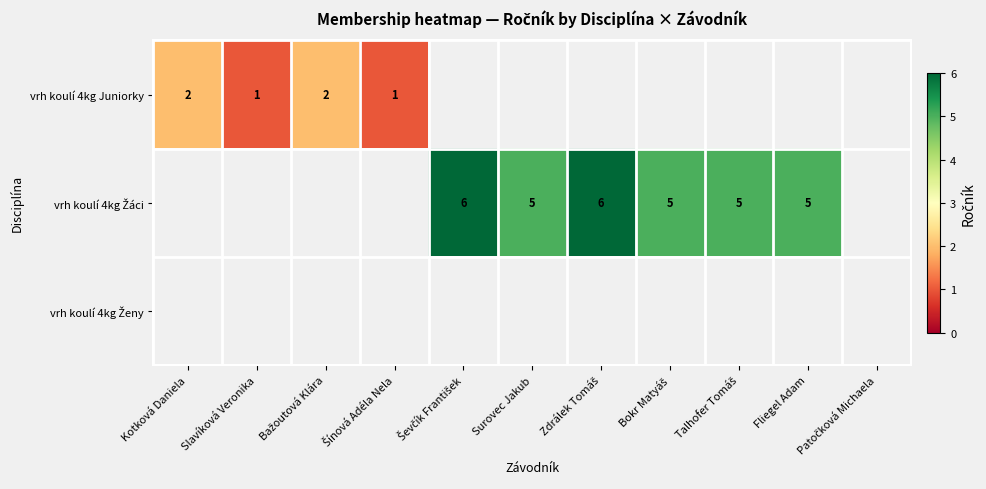

The value of vrh koulí 4kg Juniorky at Kotková Daniela is 1. True or false?

False